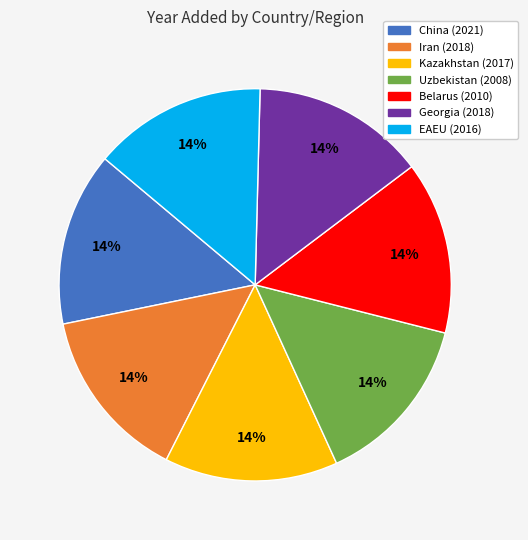

Count the number of slices in the pie.

7